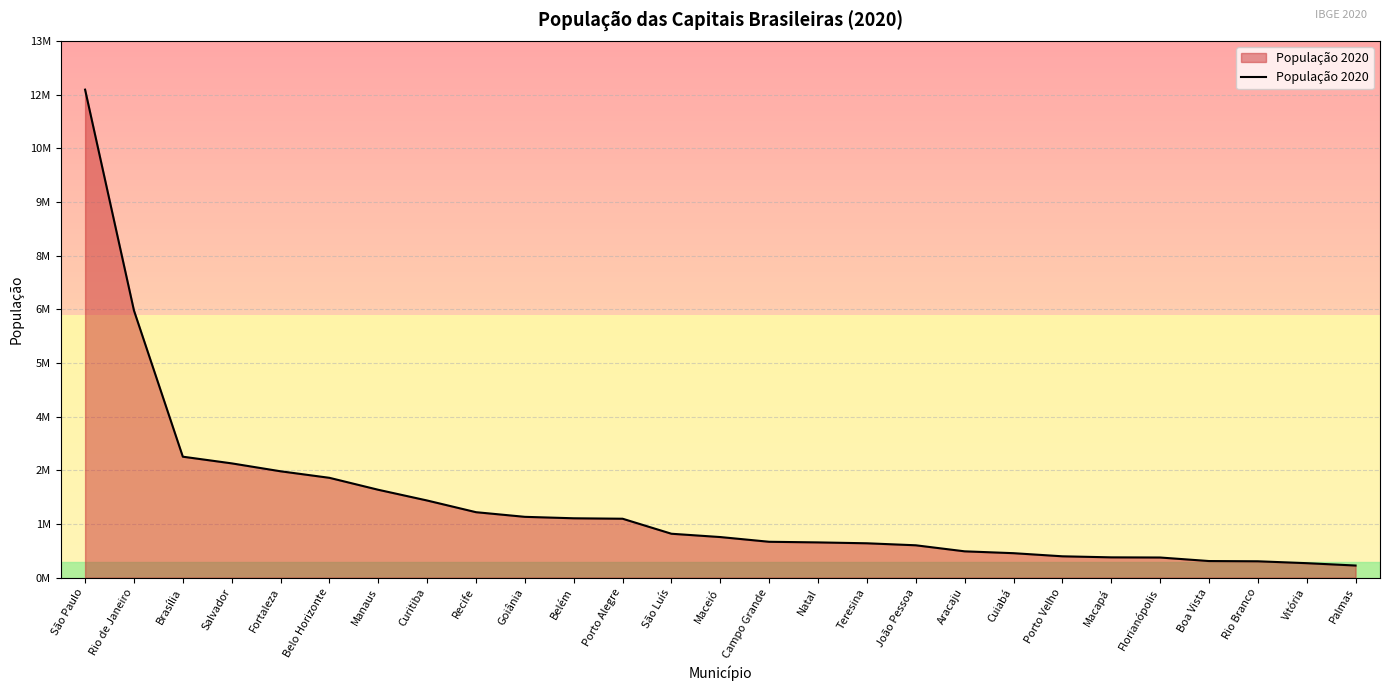

Which has a higher value, João Pessoa or Teresina?

Teresina